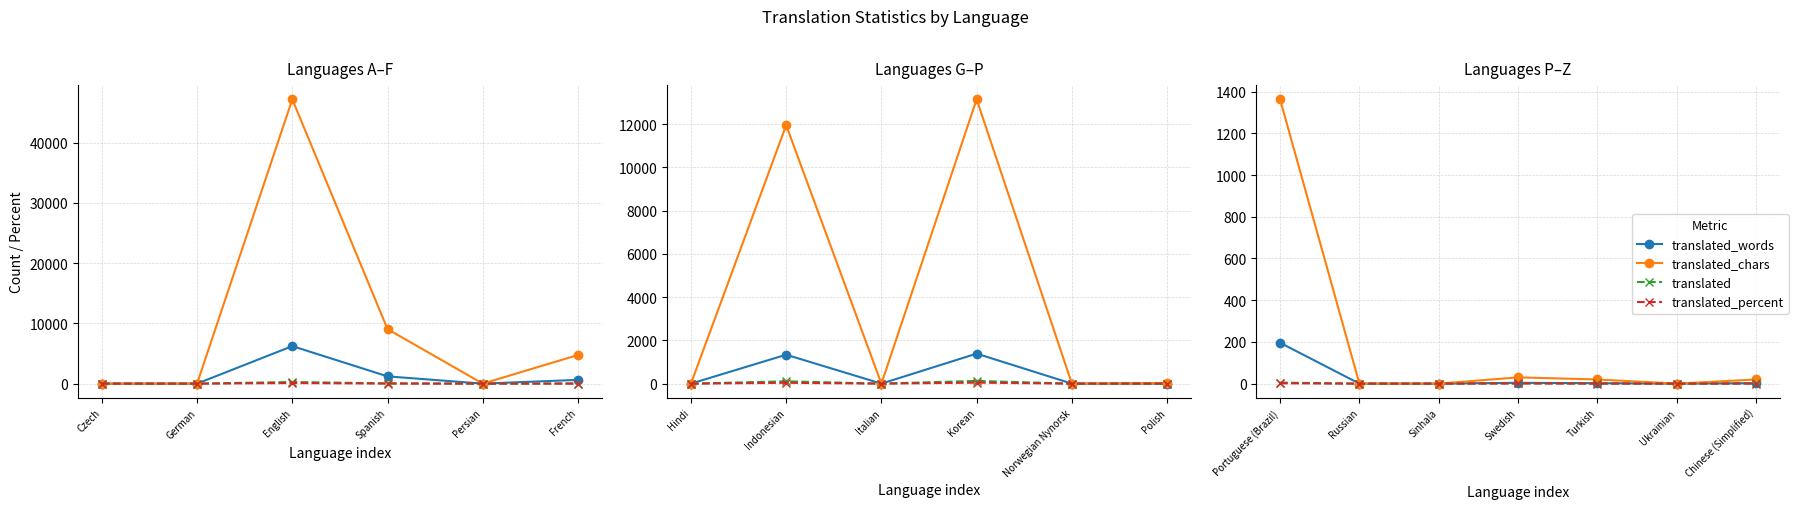

Which series has the largest total across all categories?

translated_chars